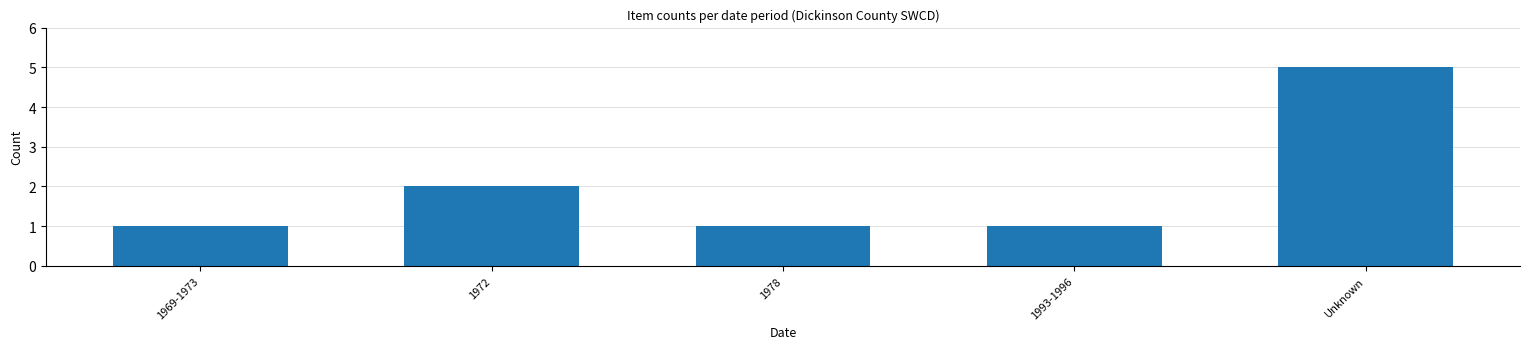

Reading left to right, what are all the values shown in this chart?

1	2	1	1	5